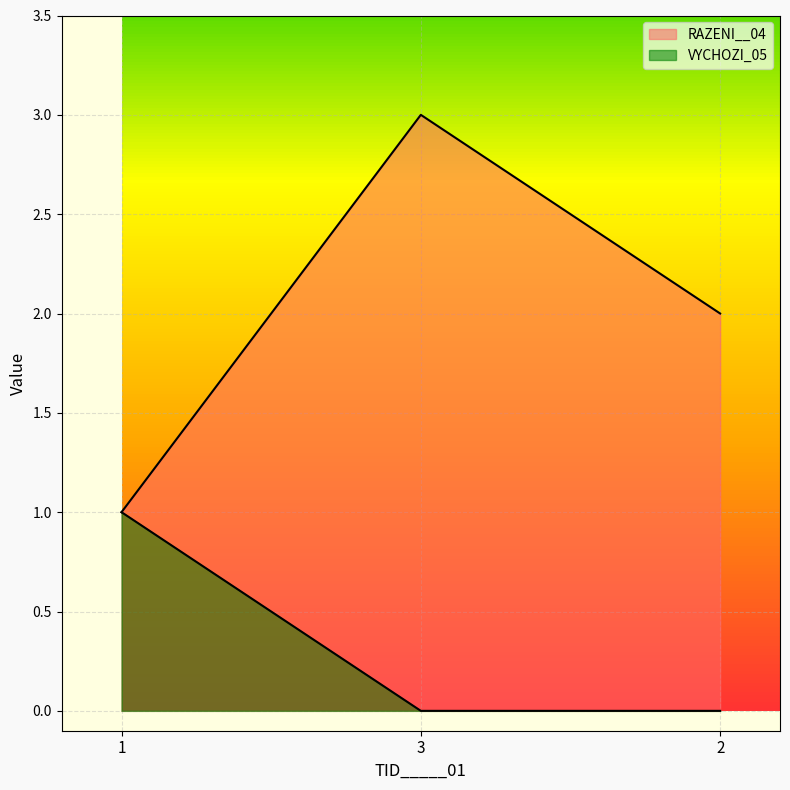

List the labels in order of RAZENI__04 value, smallest first.

1, 2, 3